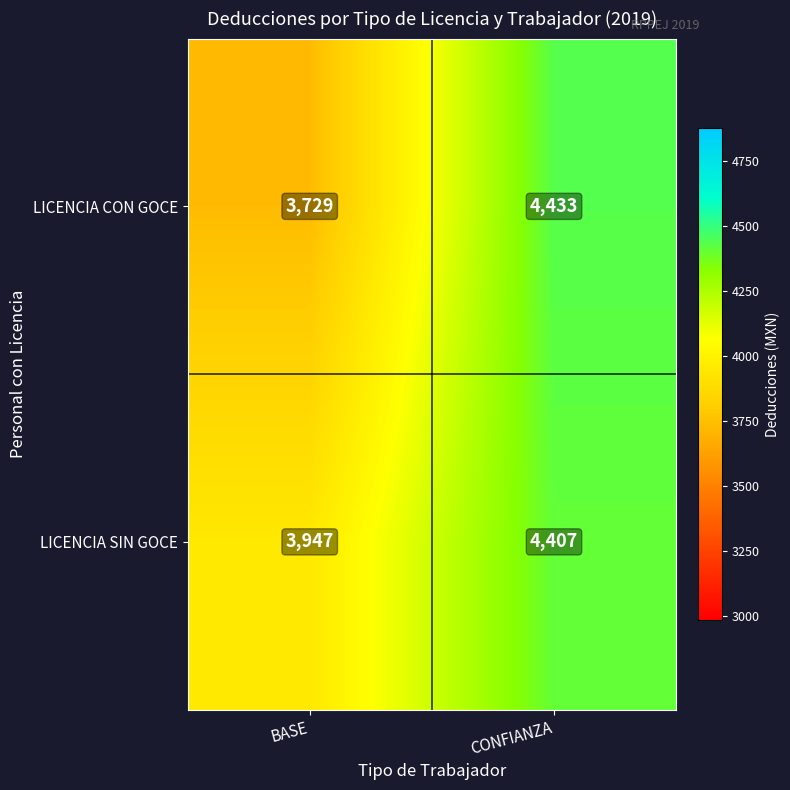

At which category is the sum across all series the highest?

CONFIANZA